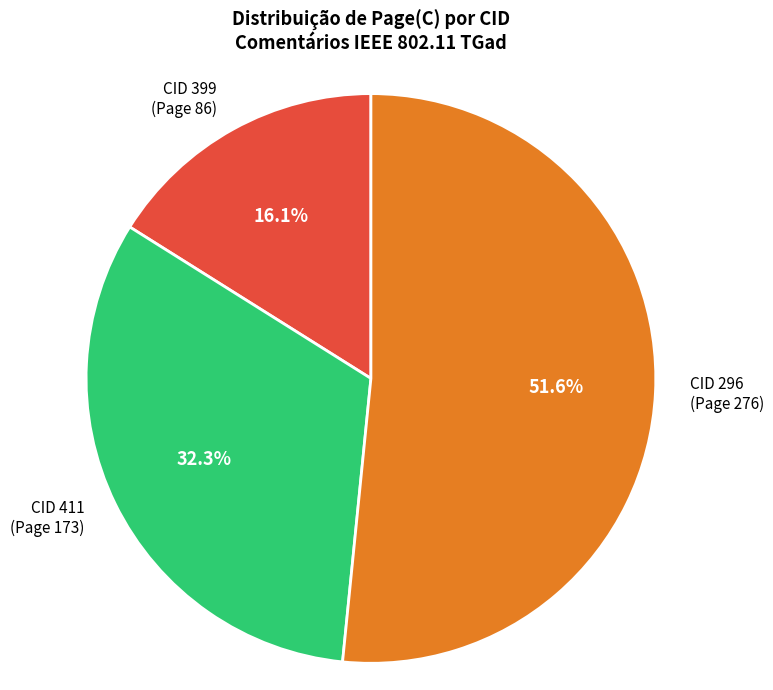

Does any single category account for the majority?

Yes